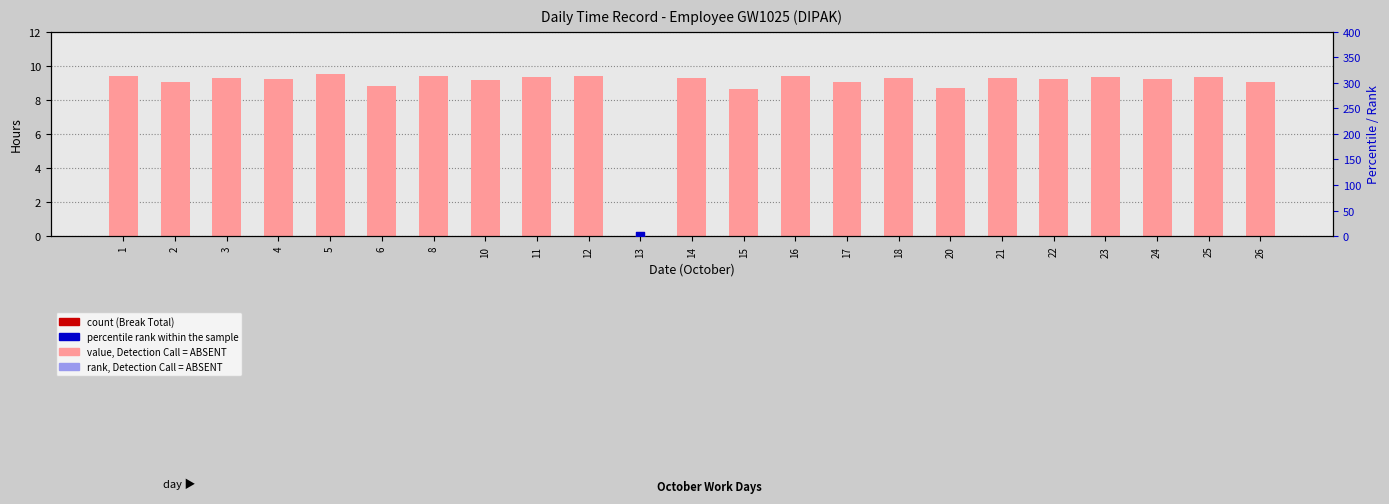

Which series has the widest spread of Y values?

value, Detection Call = ABSENT